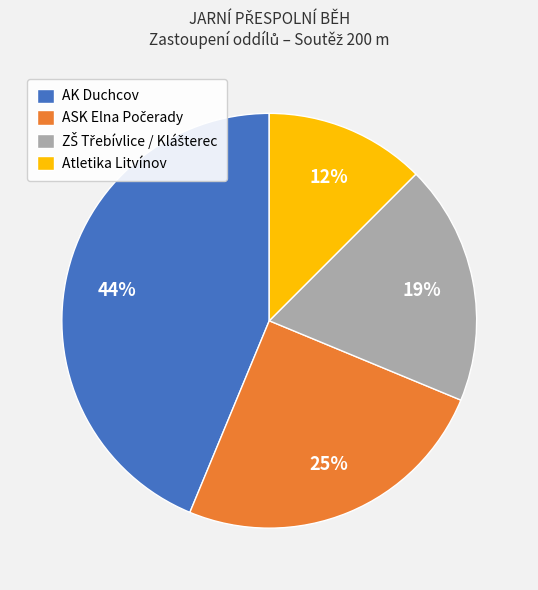

To the nearest percent, what portion does AK Duchcov represent?

44%